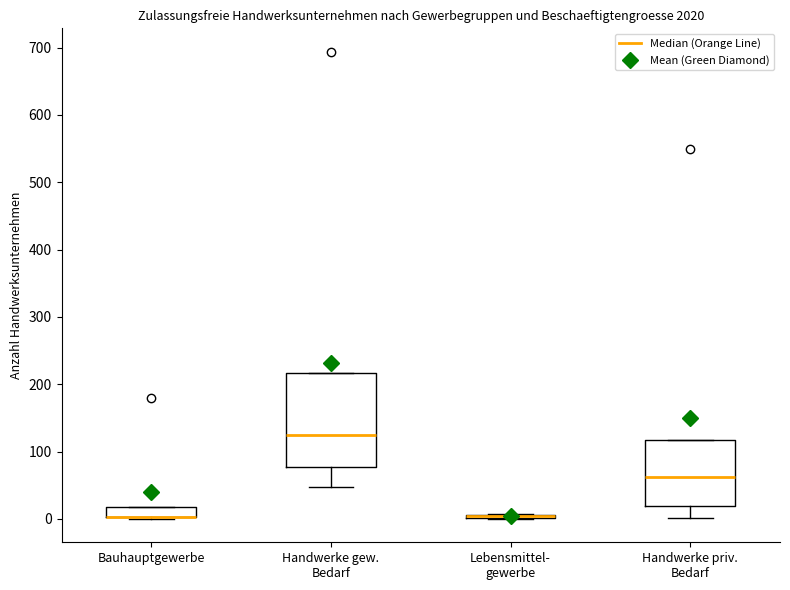

Comparing the boxes themselves (not the whiskers), which one is the tallest?

Handwerke gew. Bedarf